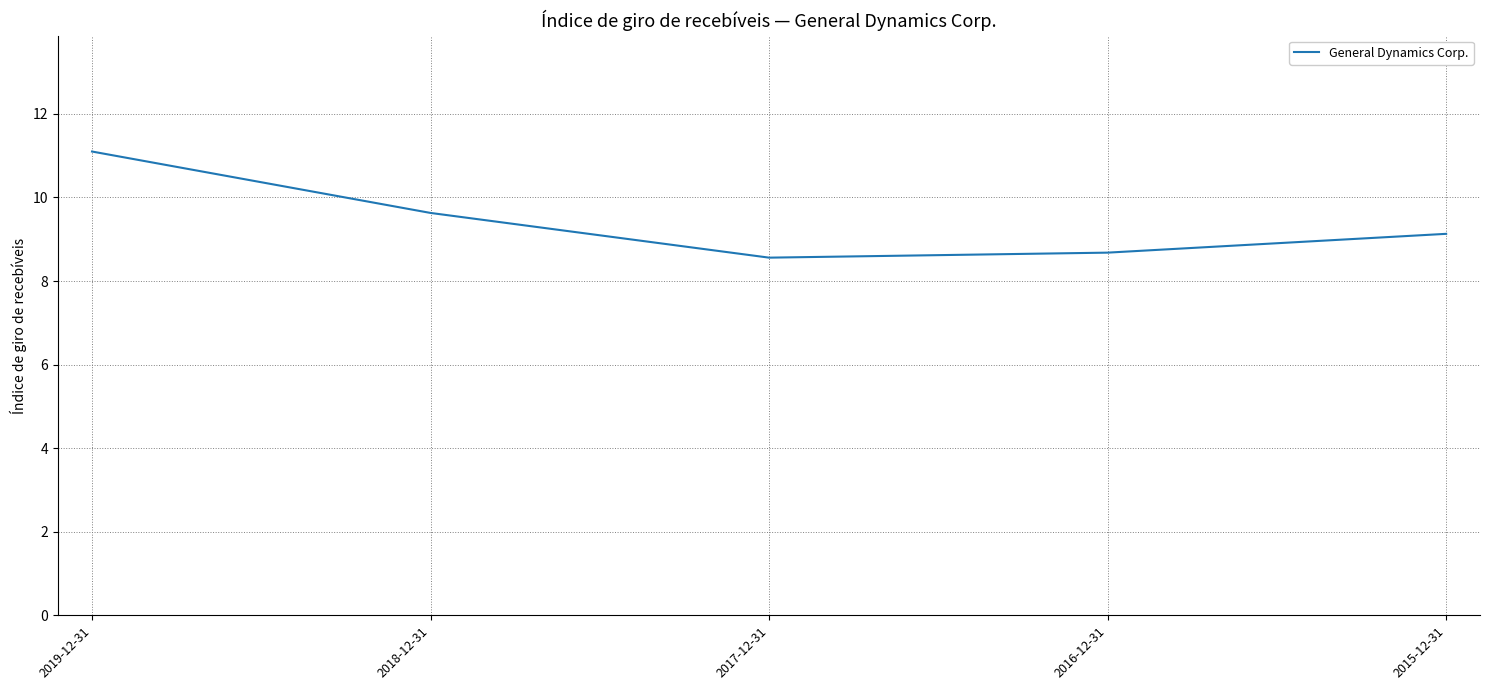

Which category has the highest value across all series?

2019-12-31